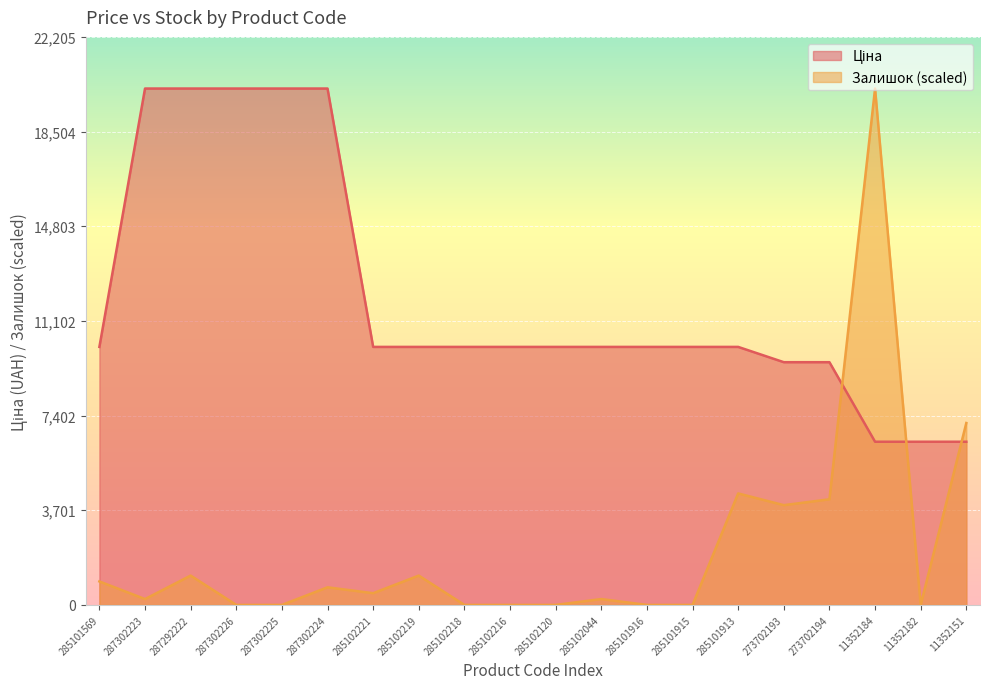

What is the value of the Залишок point at the 8th from the left?

1146.9